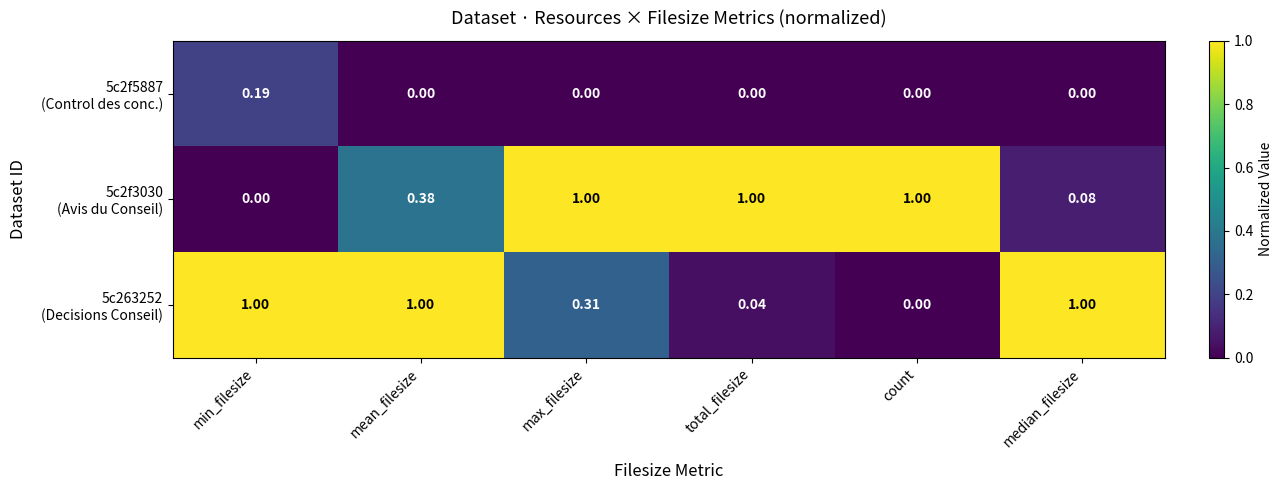

At which category is the sum across all series the highest?

mean_filesize